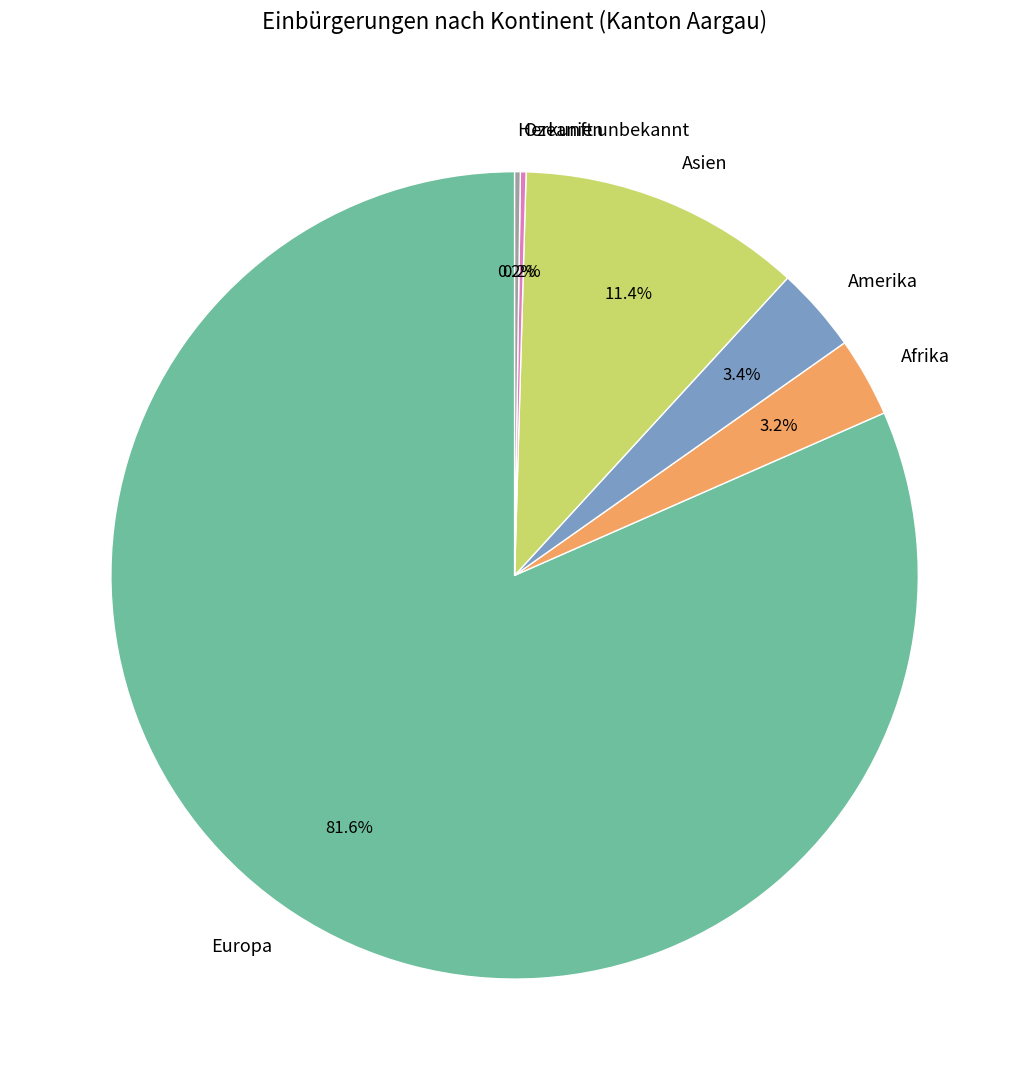

The Asien slice represents 11% of the pie. True or false?

True